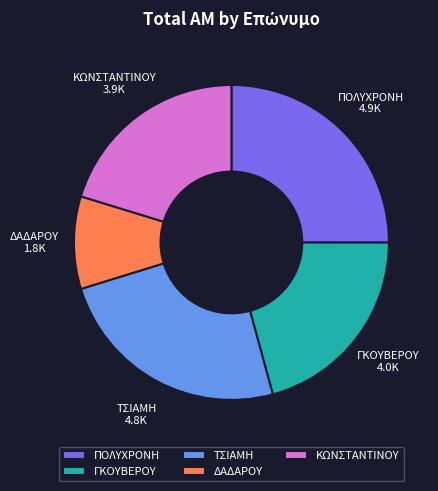

Does any single category account for the majority?

No